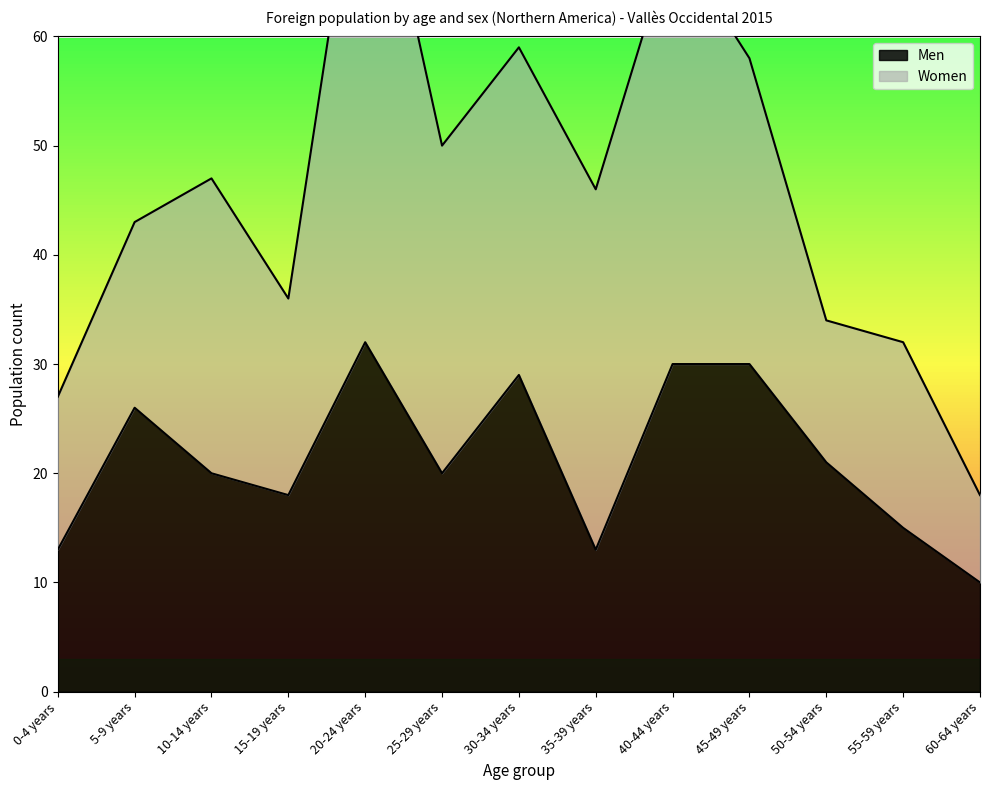

Where does the data first go above 20?

5-9 years